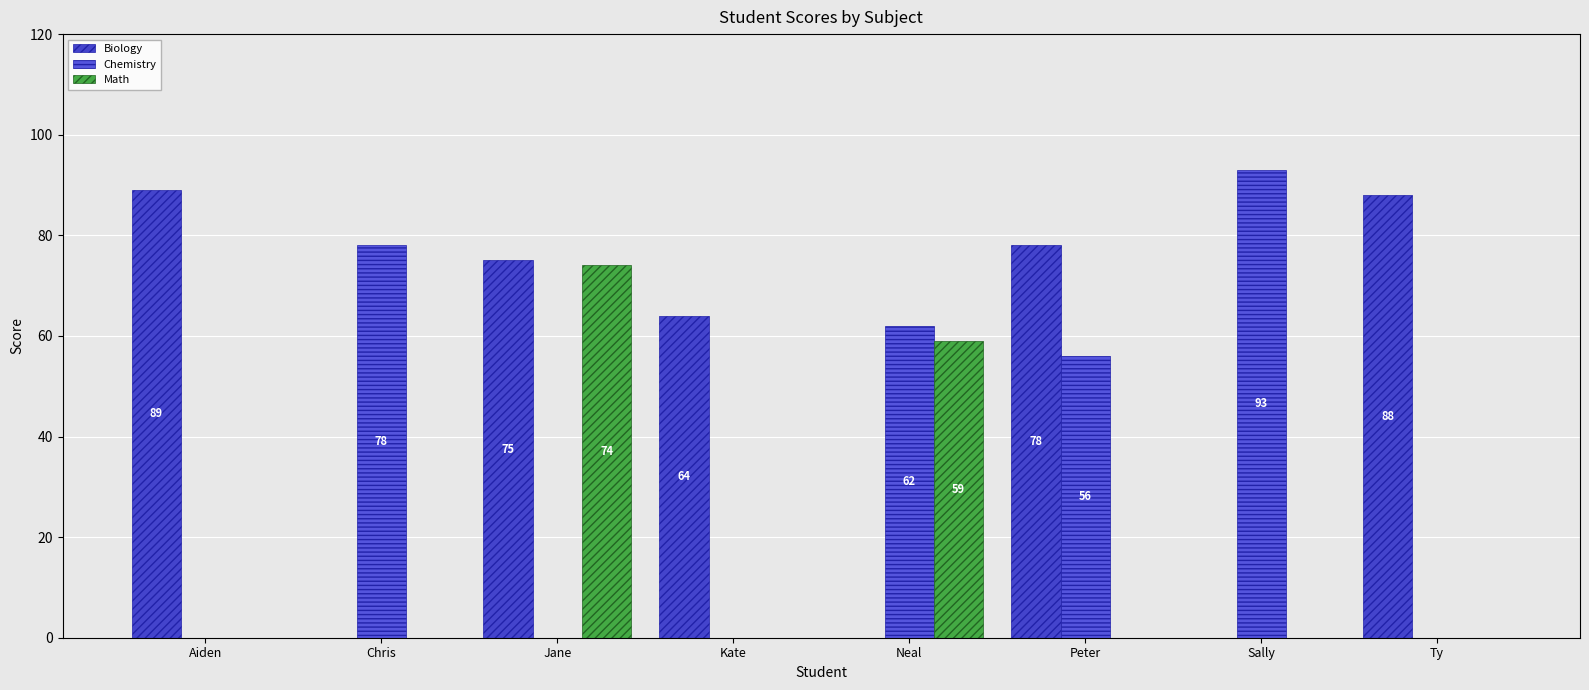

What is the difference between the maximum and minimum values in the Biology series?

89